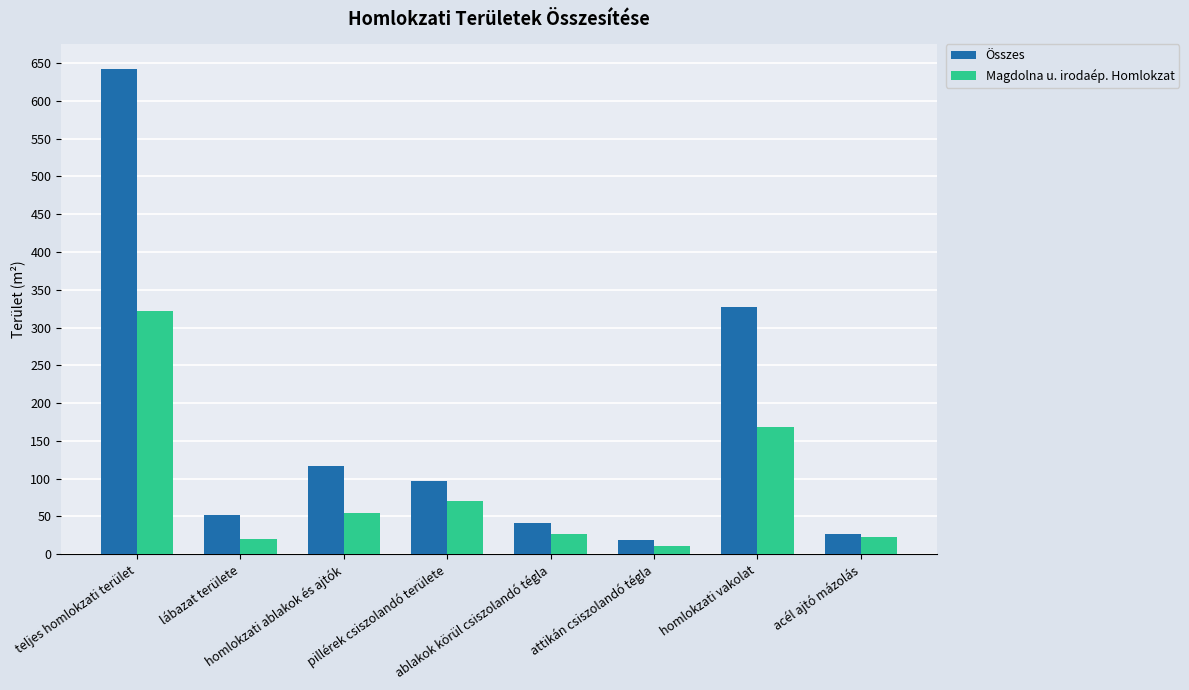

What is the label of the 1st bar from the left?

teljes homlokzati terület